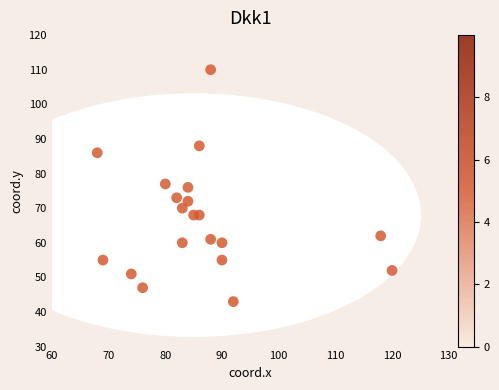

What is the range of Y values (max minus min)?

67